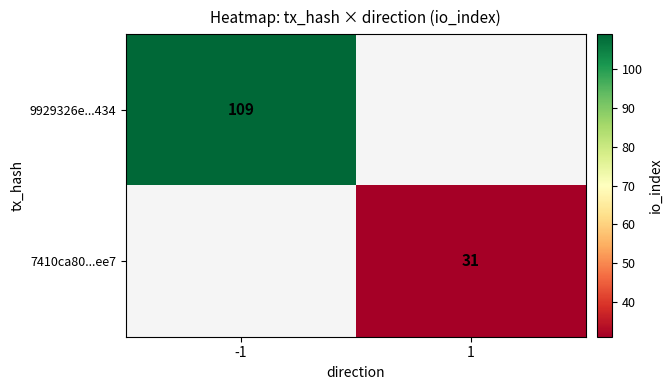

True or false: 9929326e...434 has a value of 109 at -1.

True